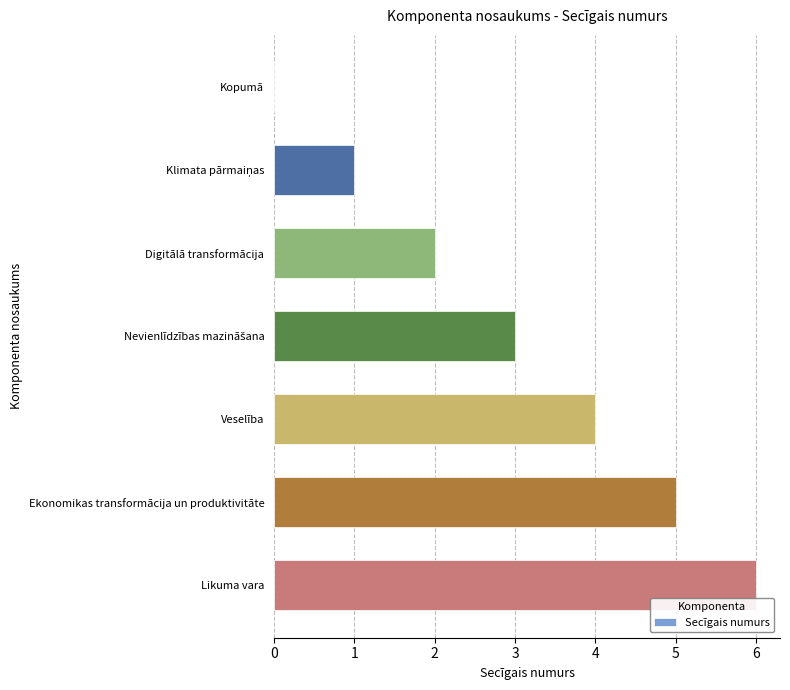

At which category does the chart reach its peak across all series?

Likuma vara